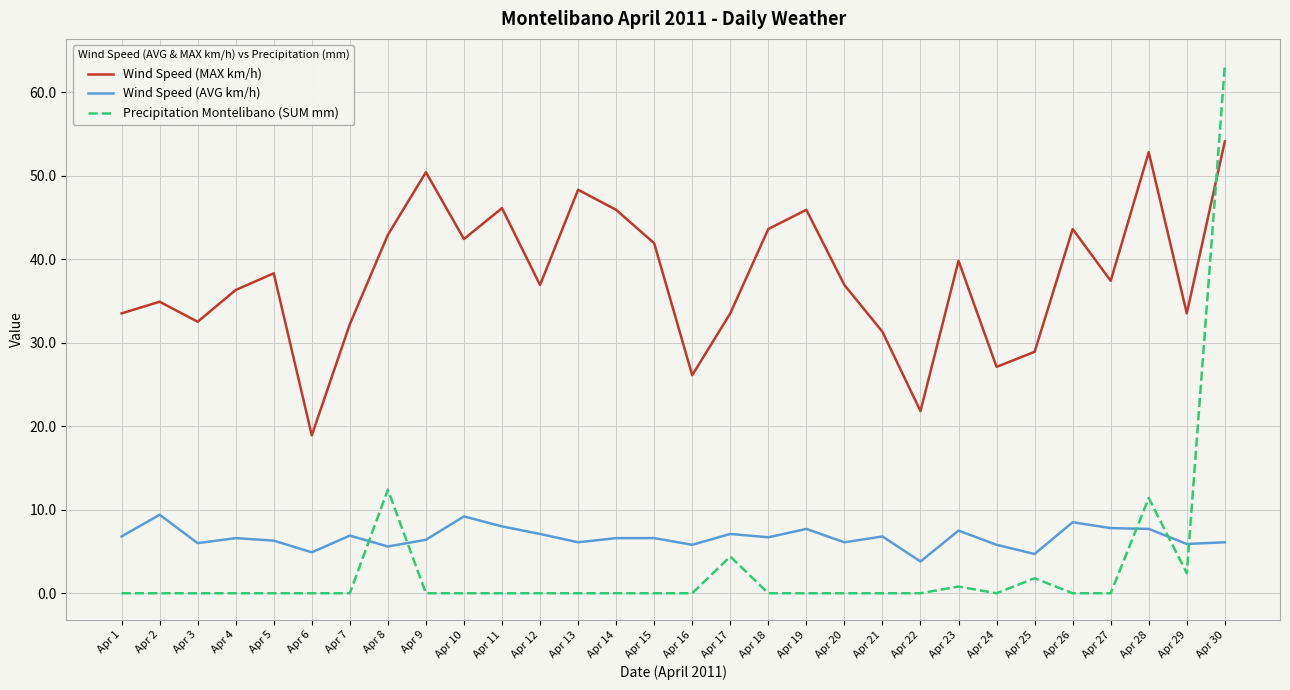

Rank the series at Apr 7 from highest to lowest value.

Wind Speed (MAX km/h), Wind Speed (AVG km/h), Precipitation Montelibano (SUM mm)